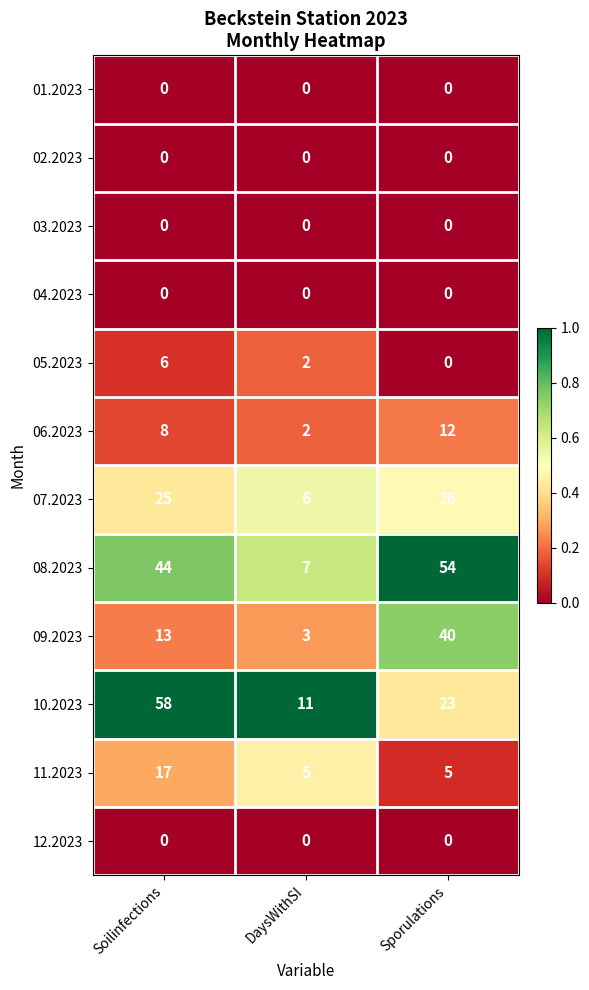

Is it true that 01.2023 equals 0 at Sporulations?

True